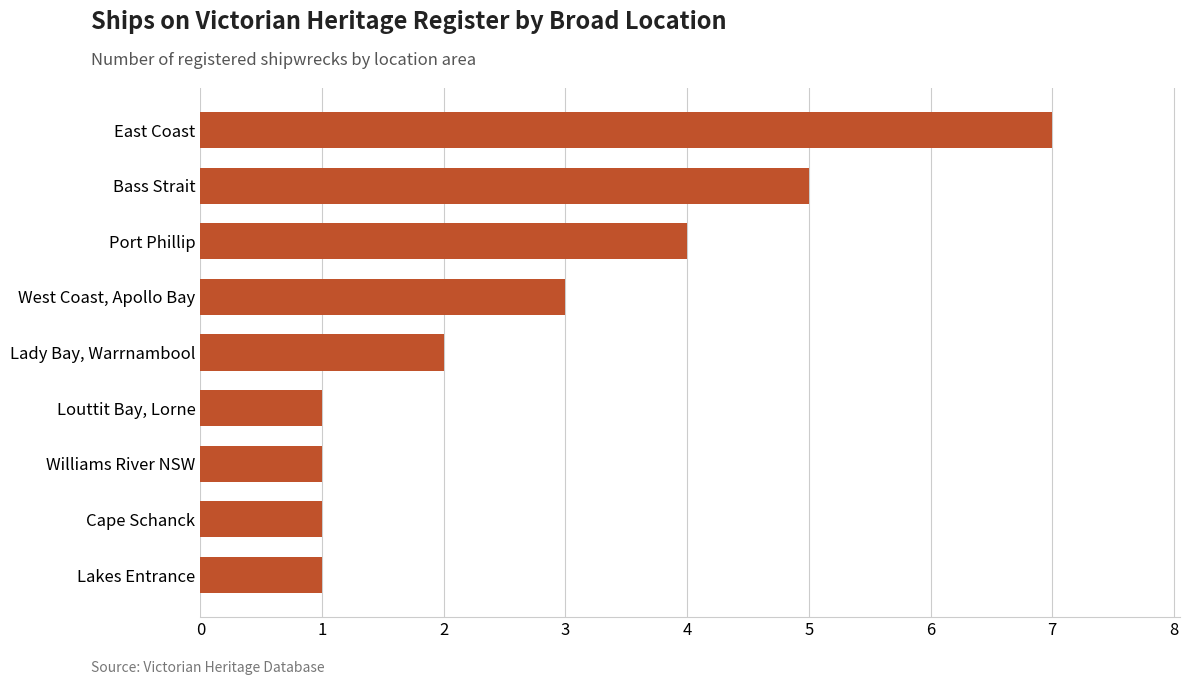

How many data points are less than 2?

4